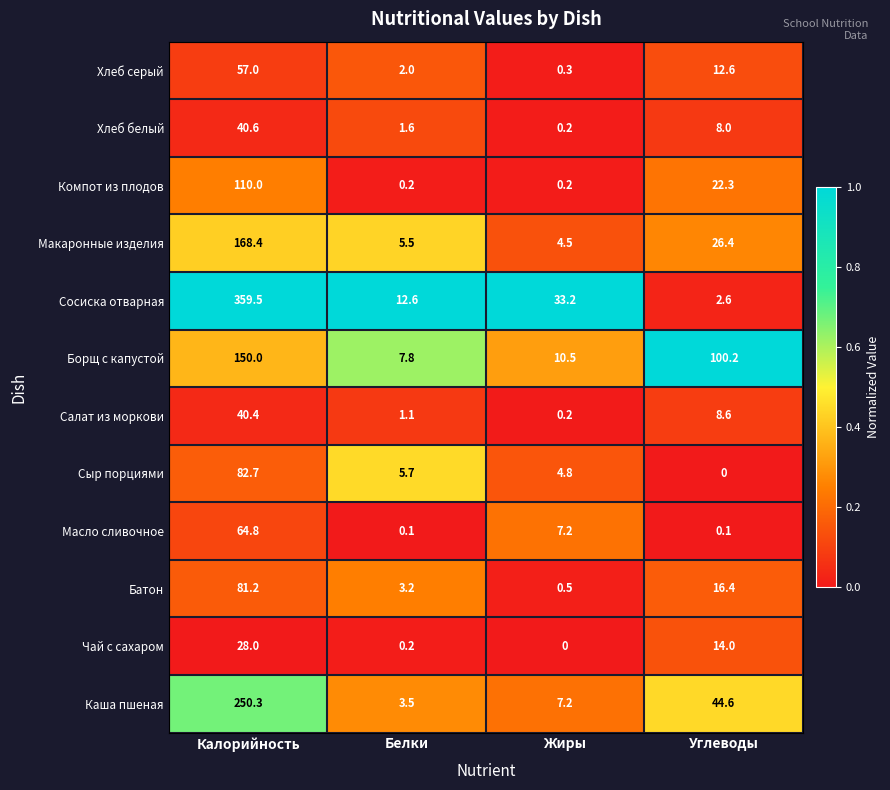

How many distinct data groups are displayed?

12